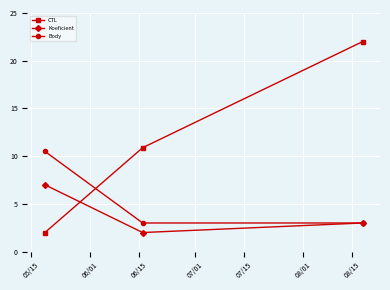

How many lines are shown in the chart?

3